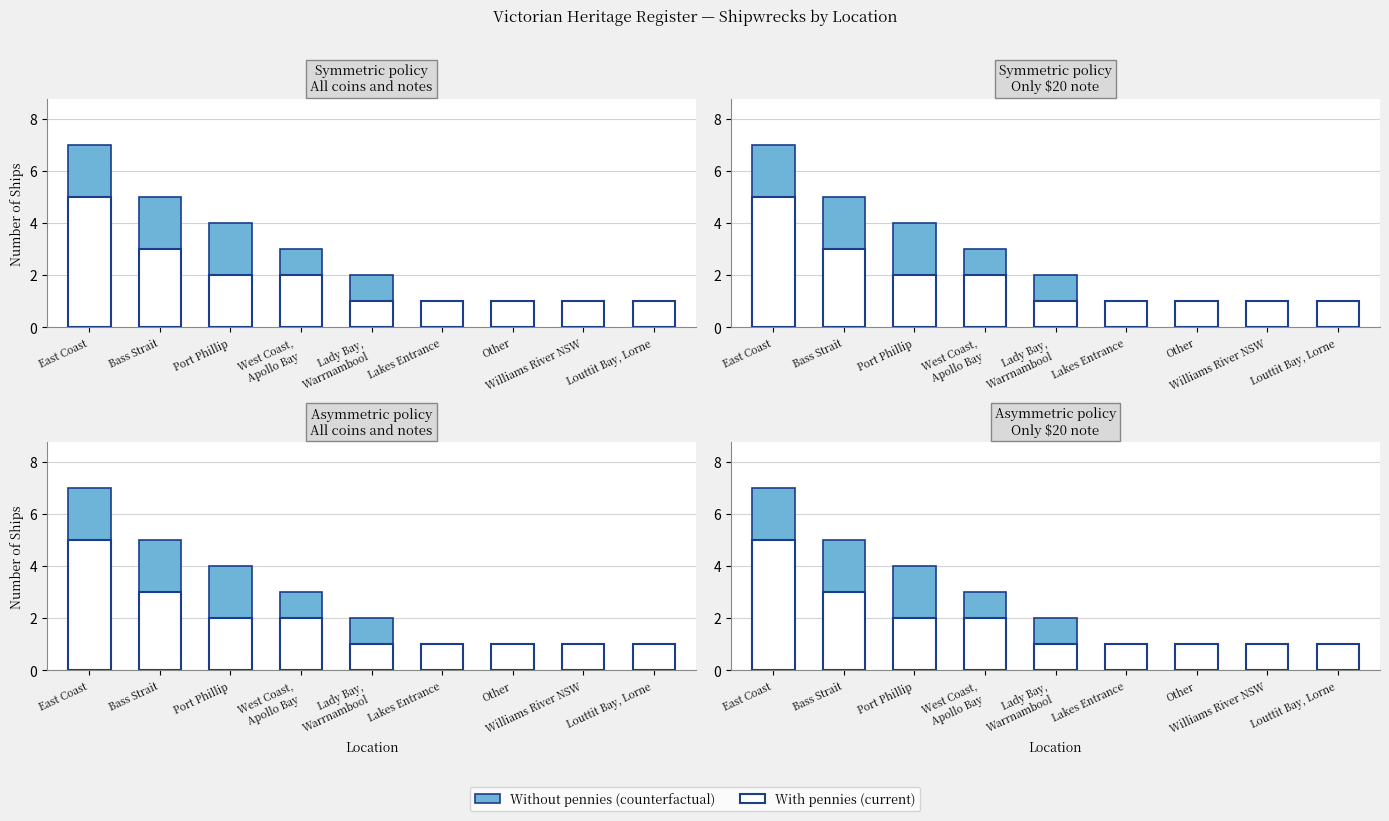

What is the total value across all series at Louttit Bay, Lorne?

2